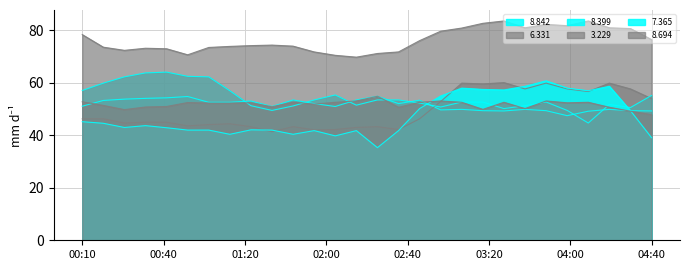

How many lines are shown in the chart?

6